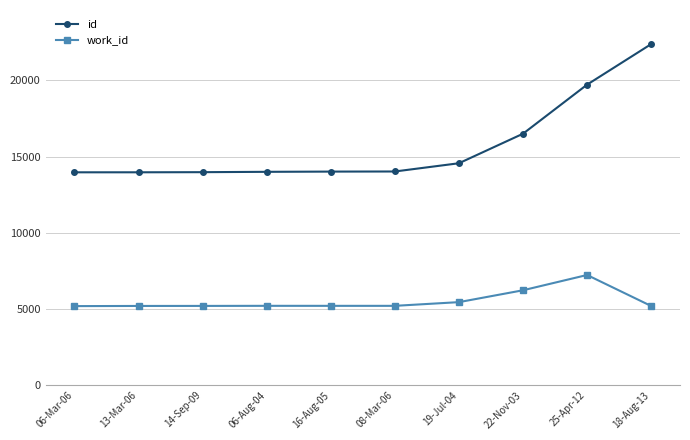

Is the value of id at 13-Mar-06 greater than the value of work_id at 14-Sep-09?

Yes